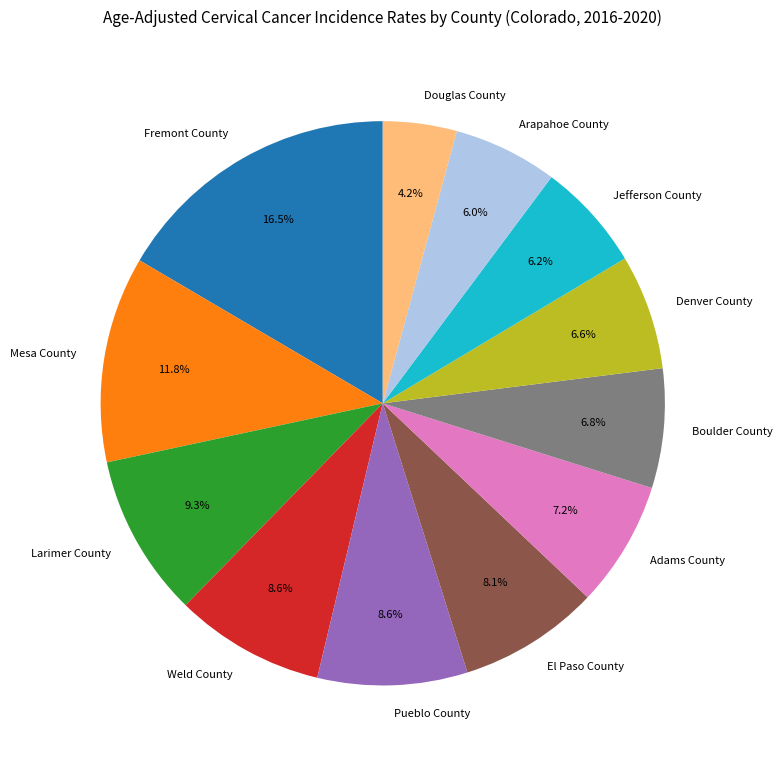

What is the smallest slice in the pie chart?

Douglas County